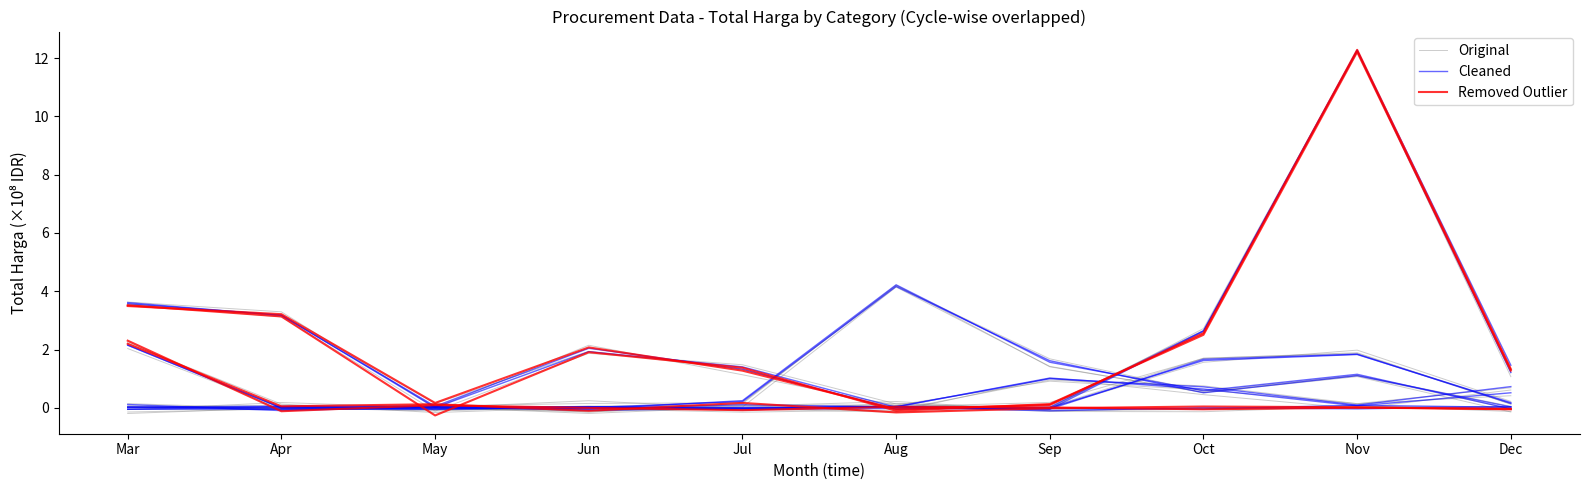

How many lines are shown in the chart?

3